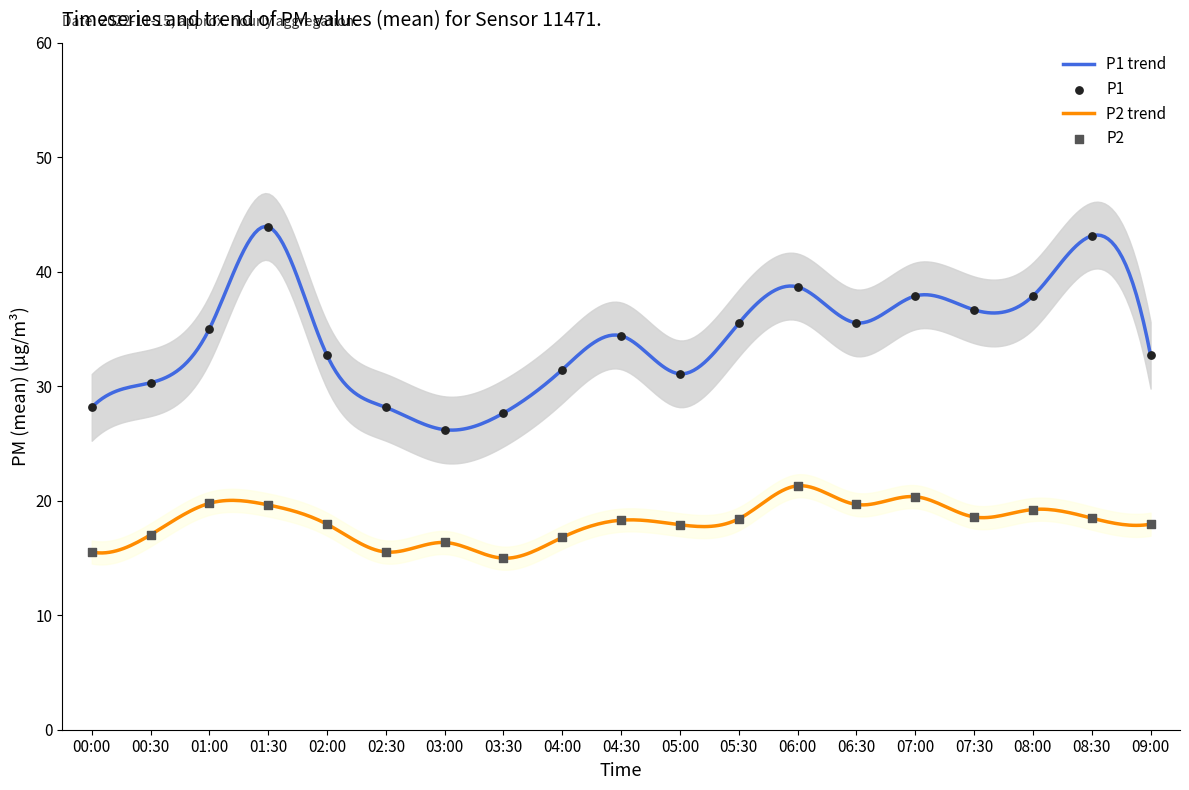

Which series contains the highest Y value?

P1